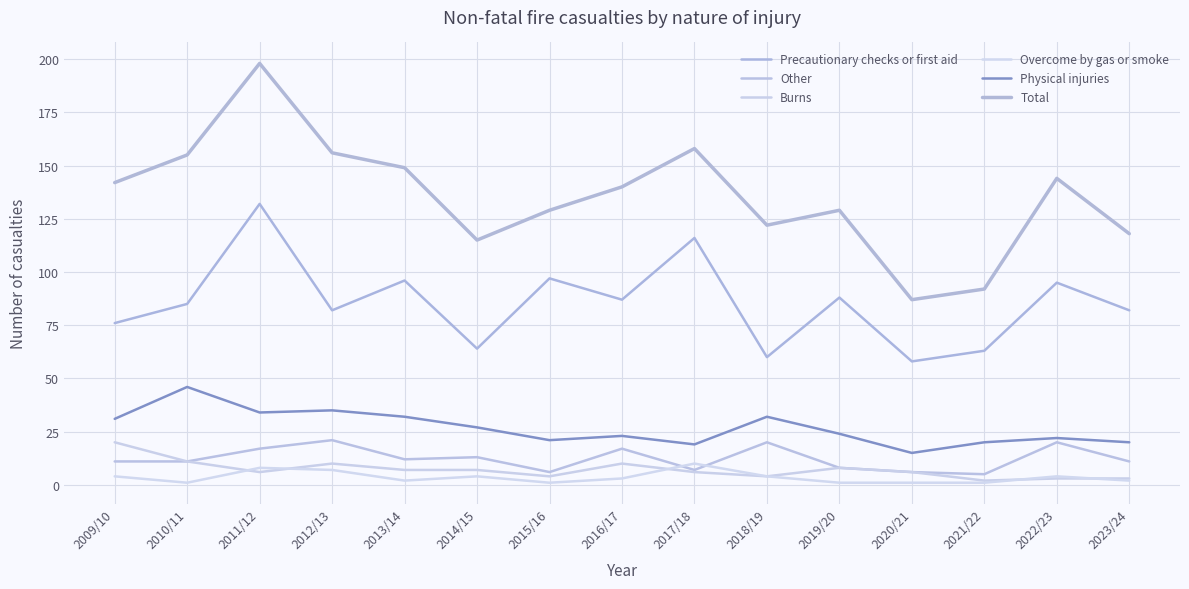

Is the value of Physical injuries at 2015/16 greater than the value of Total at 2020/21?

No